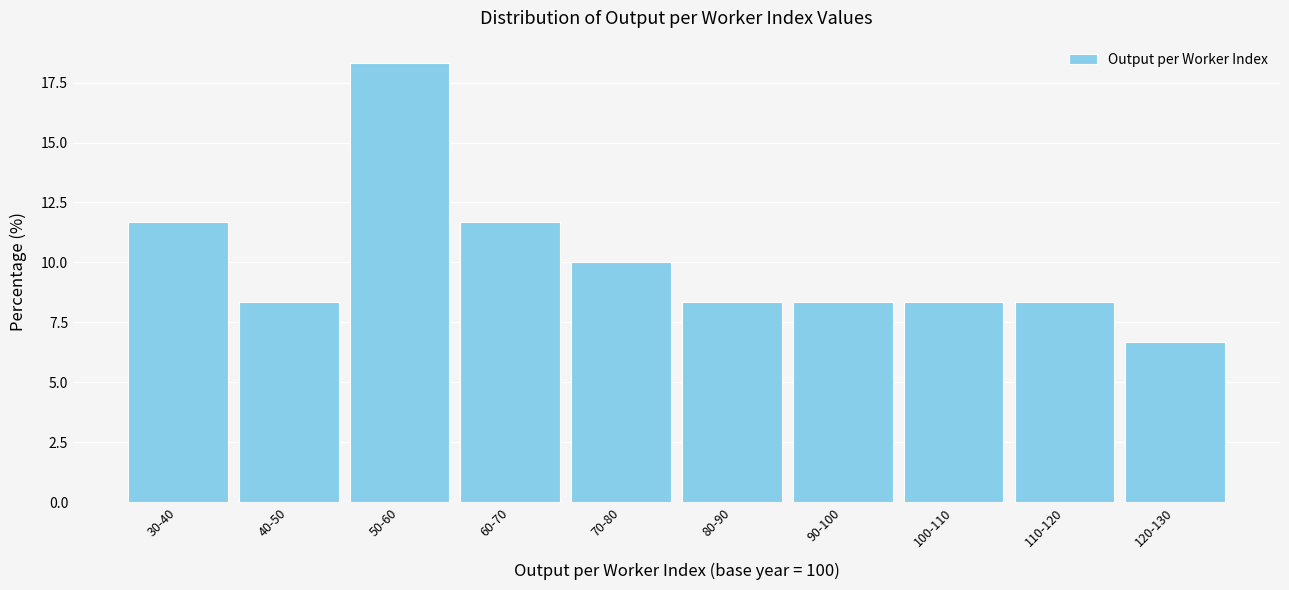

Reading right to left, extract all data points from this chart.

120-130=6.7	110-120=8.3	100-110=8.3	90-100=8.3	80-90=8.3	70-80=10.0	60-70=11.7	50-60=18.3	40-50=8.3	30-40=11.7